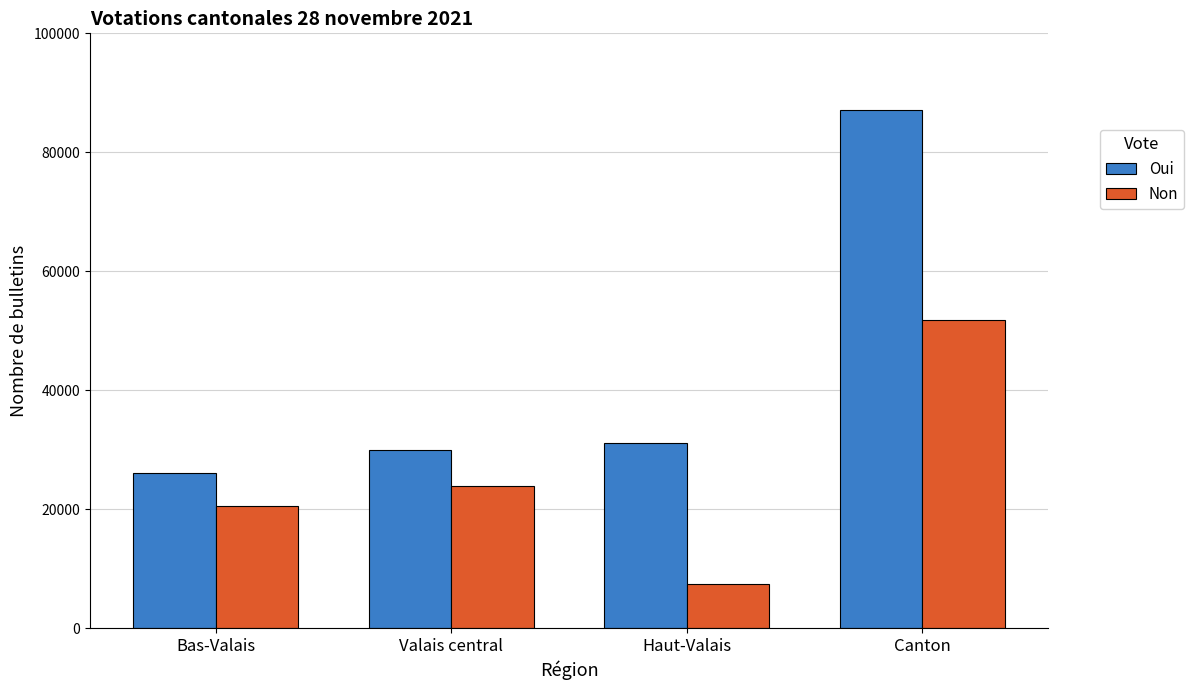

Reading right to left, transcribe all the data shown in this chart.

Oui: 87088	31045	29926	26117
Non: 51875	7360	23961	20554